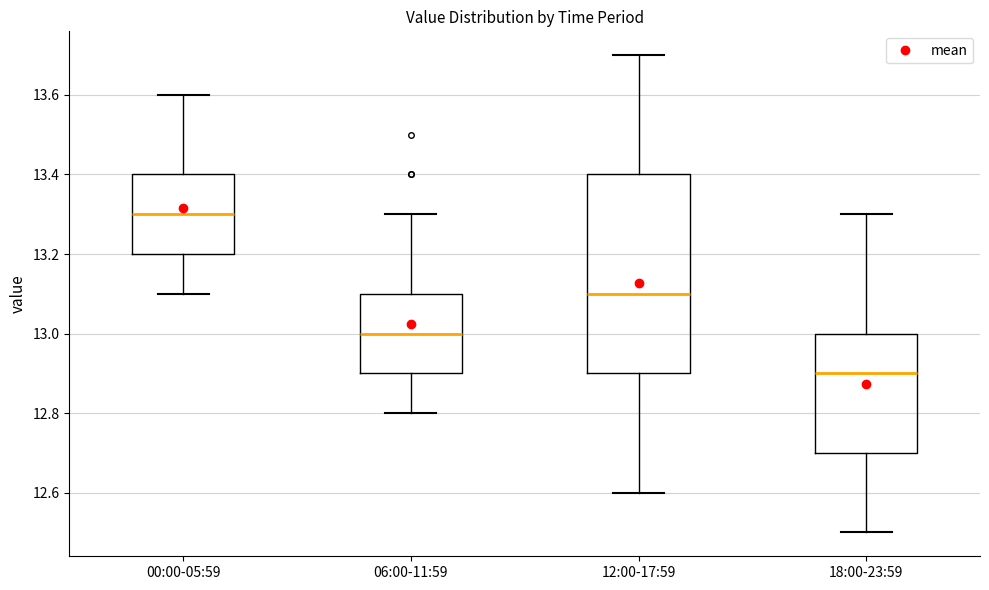

Where does the median line of the box for 00:00-05:59 sit on the y-axis? The values are not printed on the chart, so give them approximately, as read against the axis.

13.3